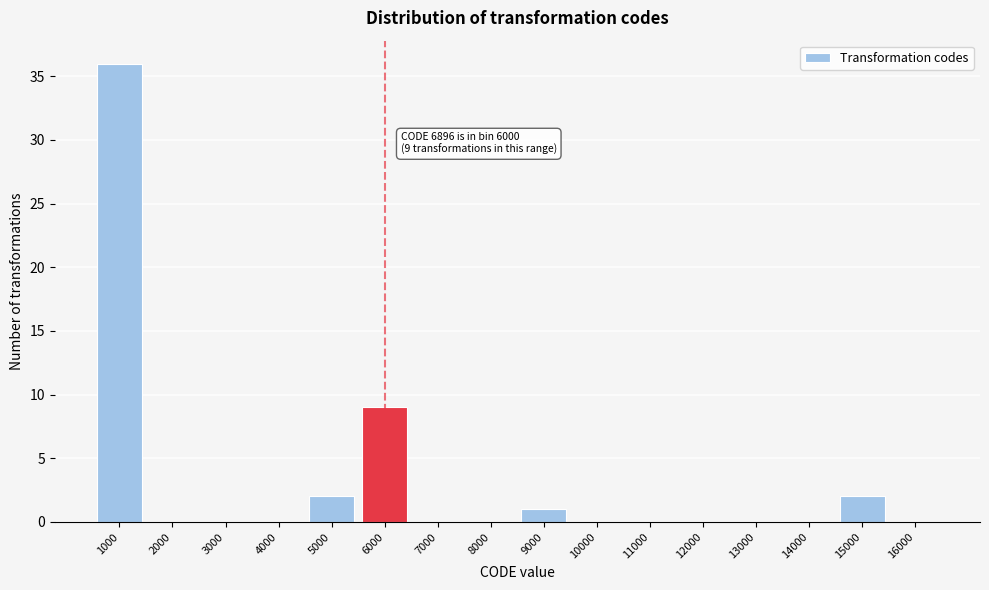

Reading left to right, extract all data points from this chart.

1000=36	2000=0	3000=0	4000=0	5000=2	6000=9	7000=0	8000=0	9000=1	10000=0	11000=0	12000=0	13000=0	14000=0	15000=2	16000=0